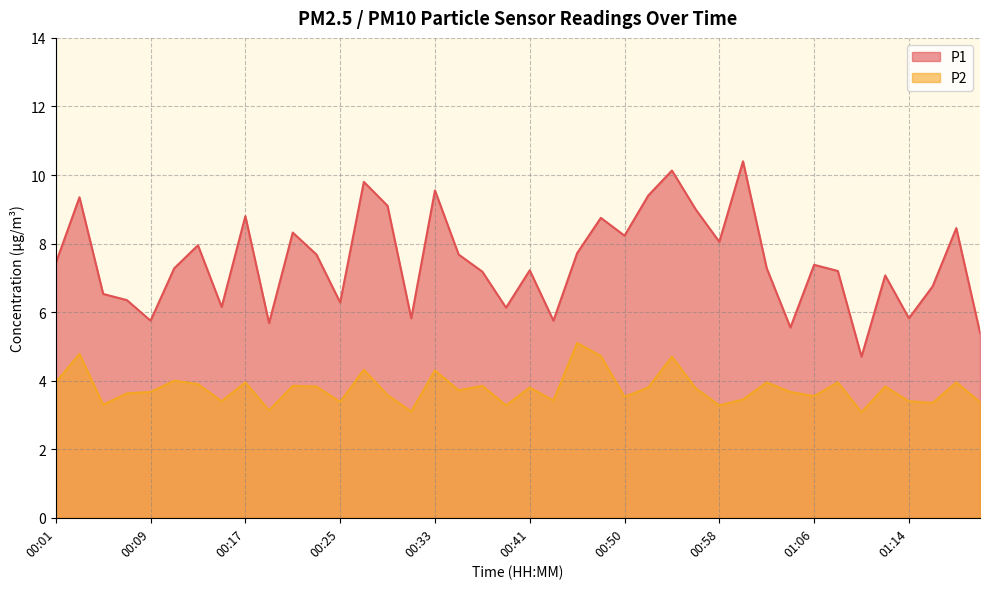

At which label does P1 first exceed 7?

00:01